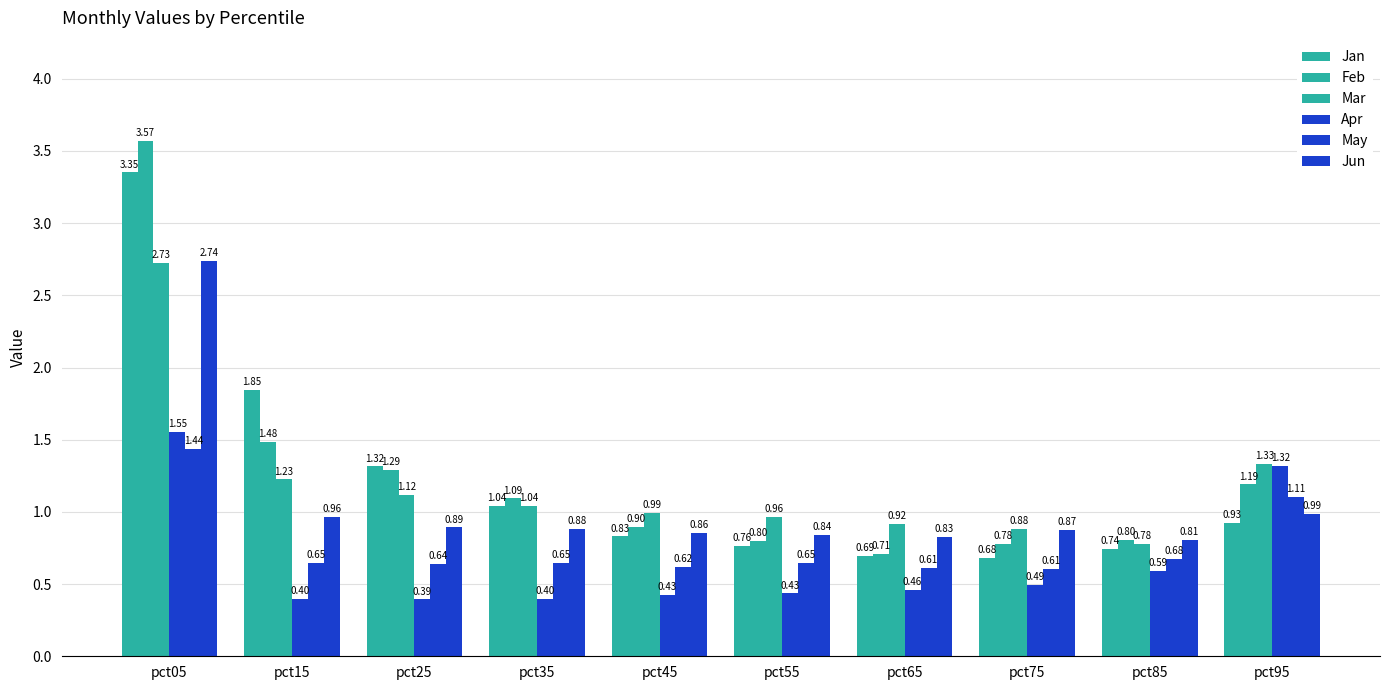

Which series has the largest range (max minus min)?

Feb